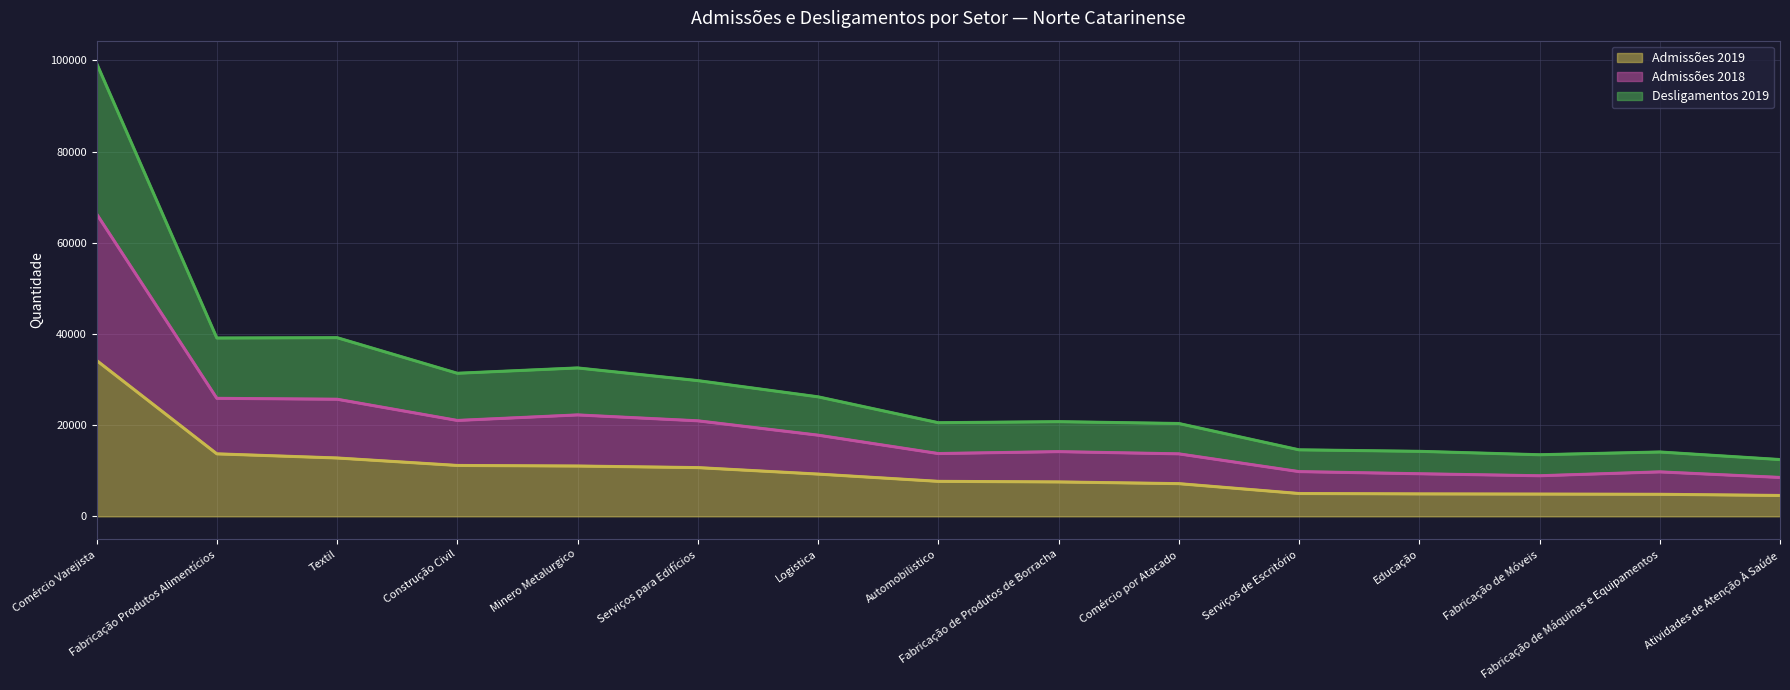

Is the value of Admissões 2018 at Serviços para Edifícios greater than the value of Admissões 2019 at Educação?

Yes